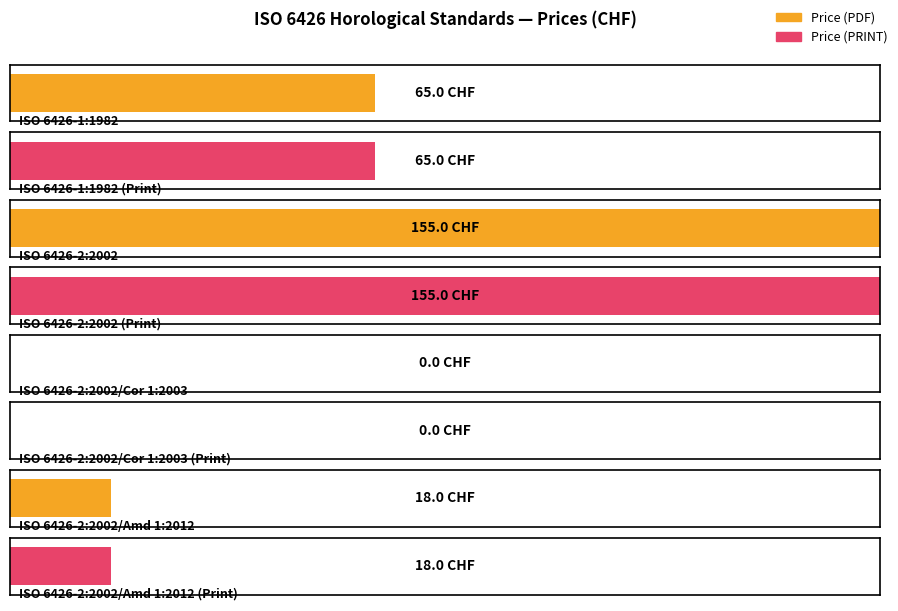

What are all the series names shown in the legend?

Price (PDF), Price (PRINT)